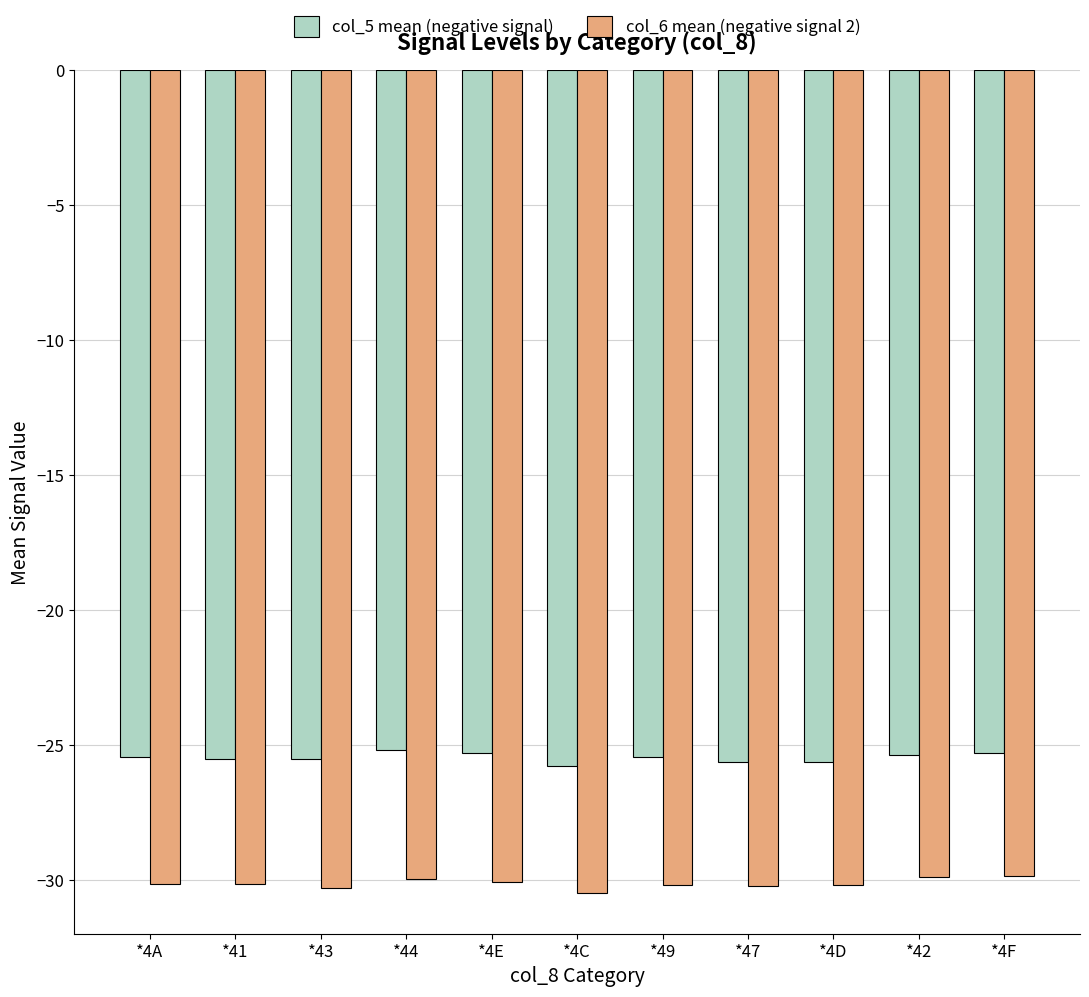

What is the spread (max minus min) of values at *4D?

4.6